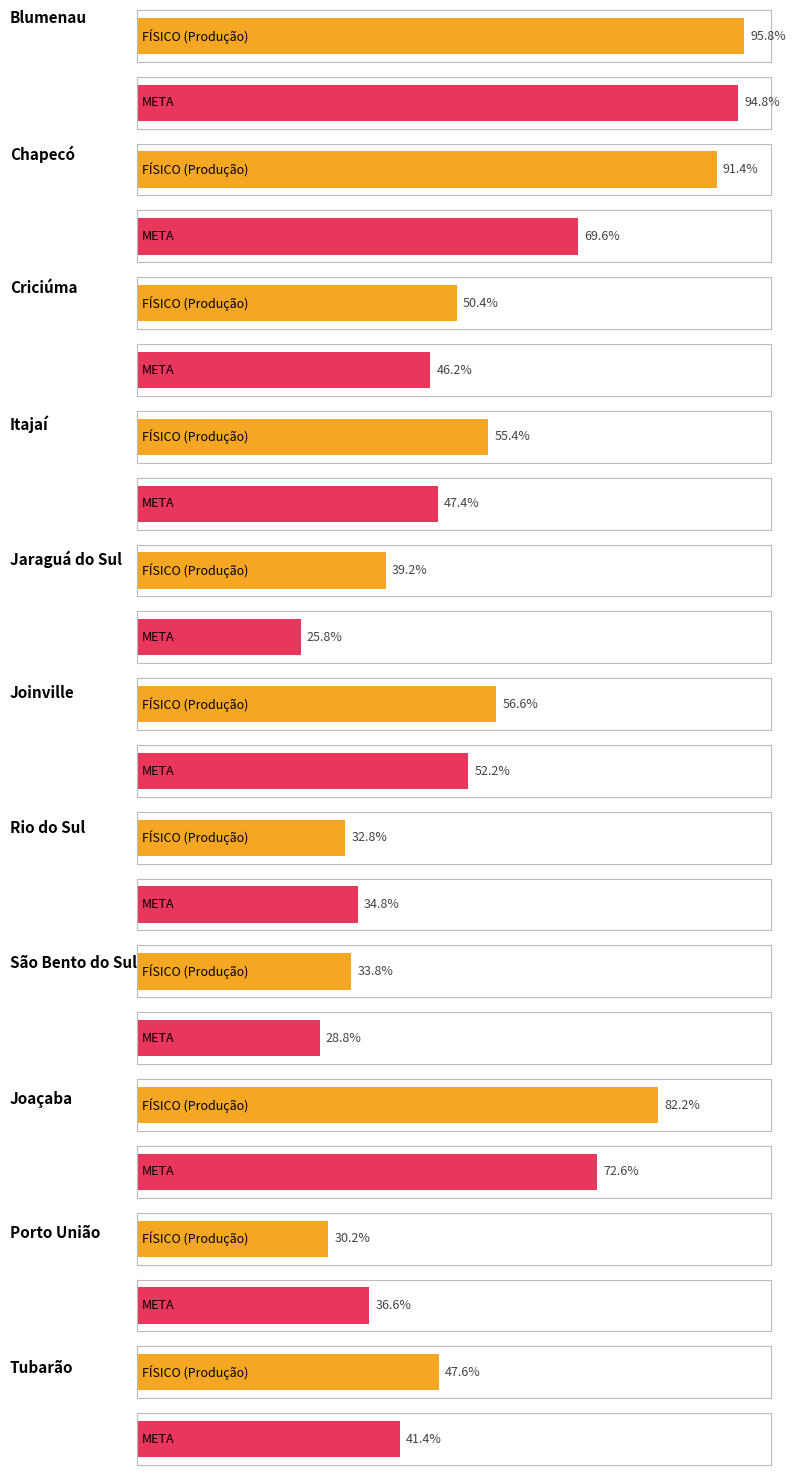

Are the bars grouped side by side (vs. stacked)?

Yes